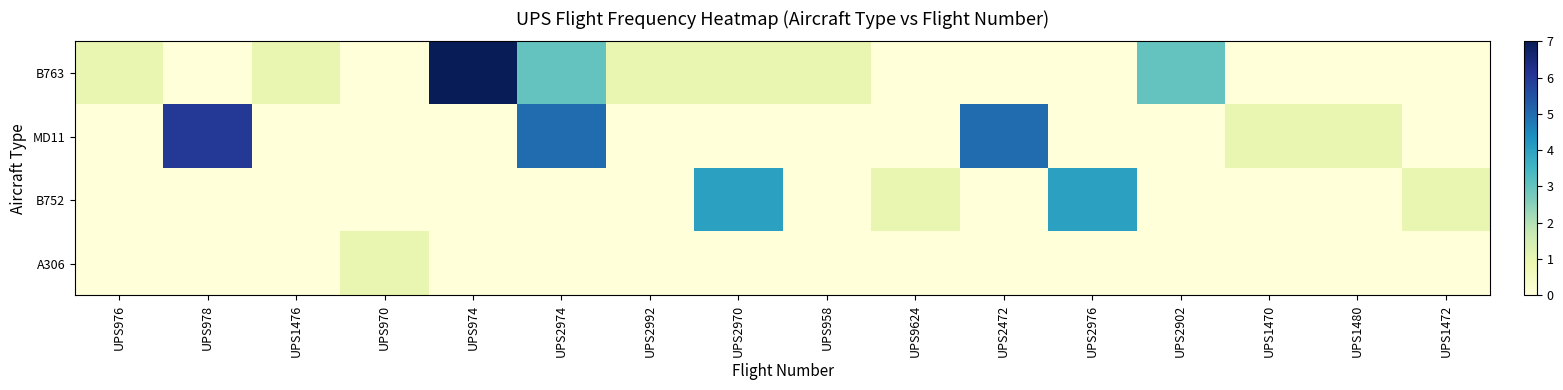

The MD11 series shows 0 at UPS2992. True or false?

True